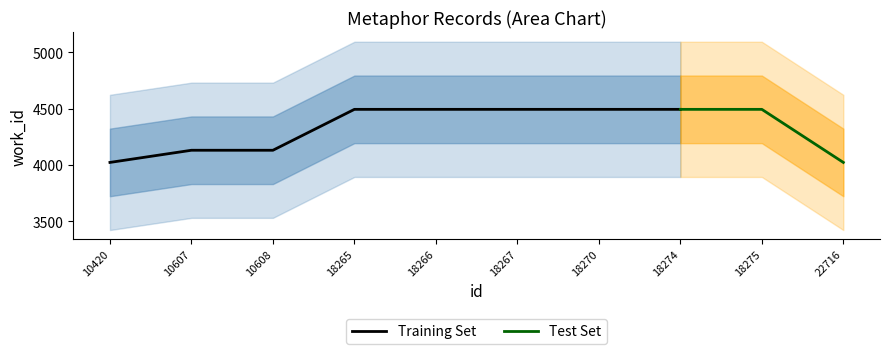

What is the highest value of the Training Set series?

4495